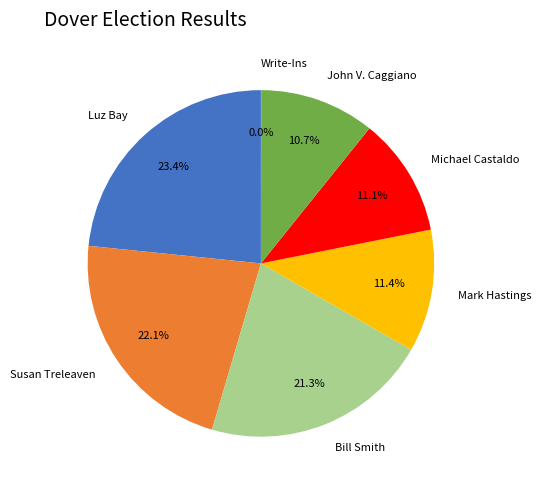

What is the largest slice in the pie chart?

Luz Bay